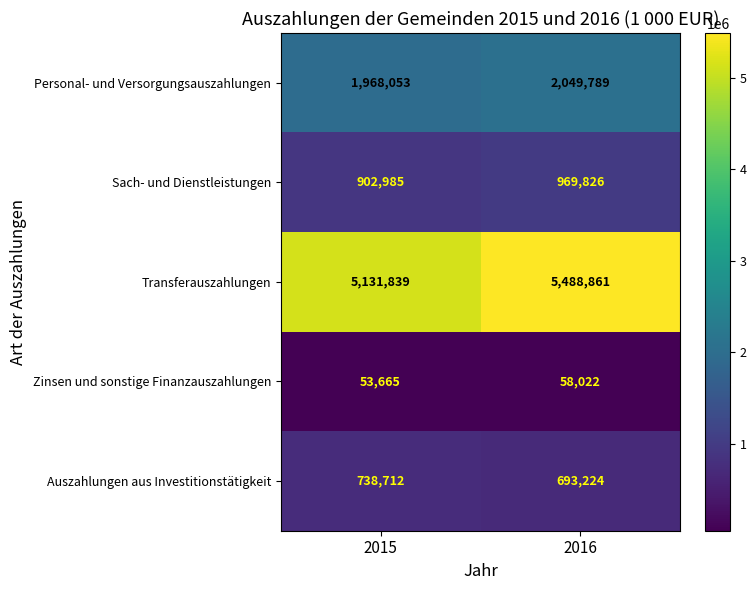

Rank the series by their maximum value, from highest to lowest.

Transferauszahlungen, Personal- und Versorgungsauszahlungen, Sach- und Dienstleistungen, Auszahlungen aus Investitionstätigkeit, Zinsen und sonstige Finanzauszahlungen